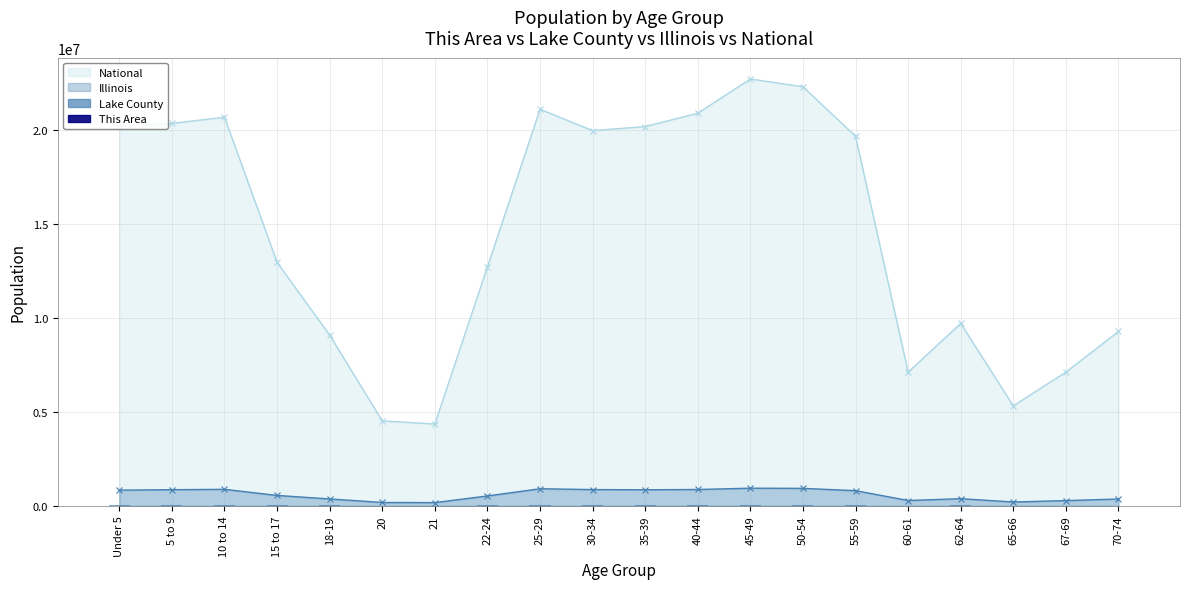

List the labels in order of This Area value, largest first.

50-54, 55-59, 45-49, 10 to 14, 5 to 9, 40-44, 35-39, 25-29, Under 5, 15 to 17, 30-34, 22-24, 62-64, 60-61, 70-74, 18-19, 67-69, 65-66, 20, 21